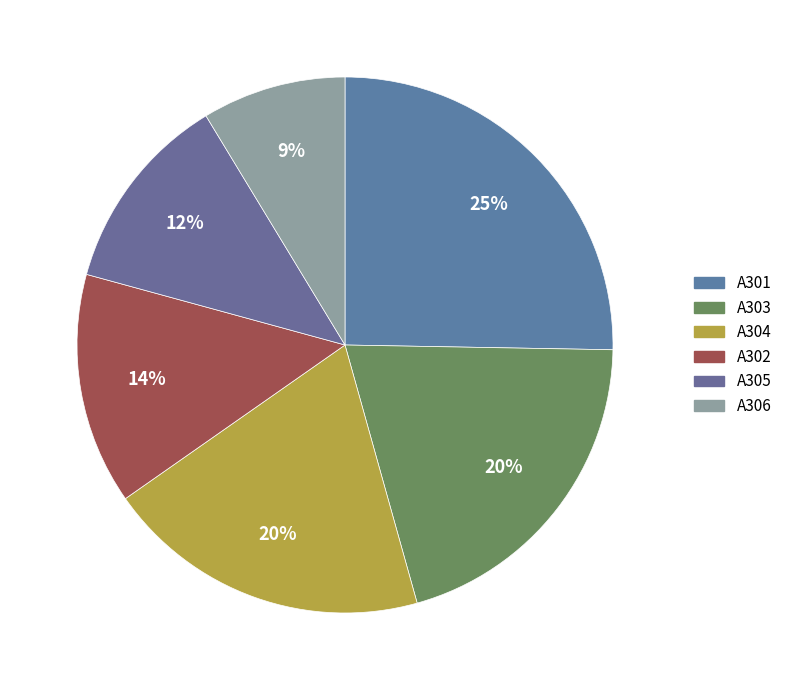

What percentage is NOT represented by А302?

86.0%